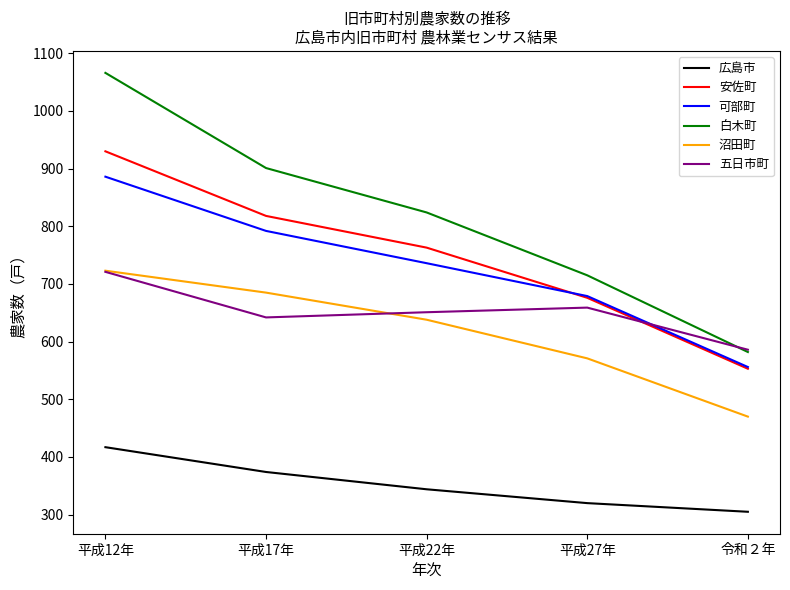

Between 平成17年 and 平成22年, which series saw the biggest shift?

白木町